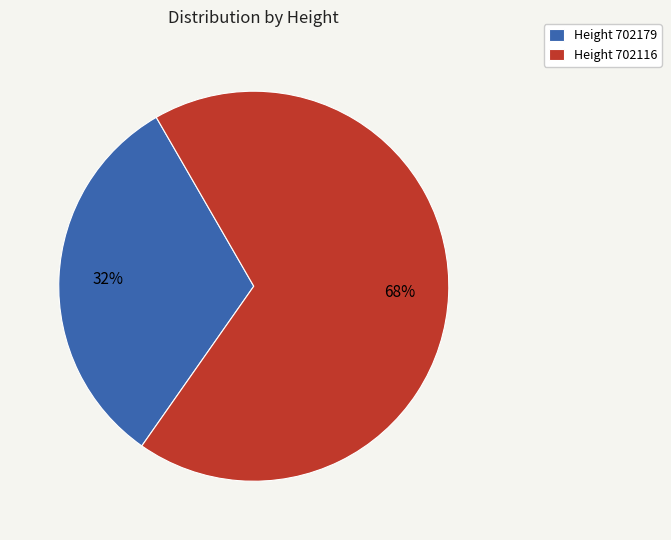

To the nearest percent, what is the combined percentage of Height 702116 and Height 702179?

100%